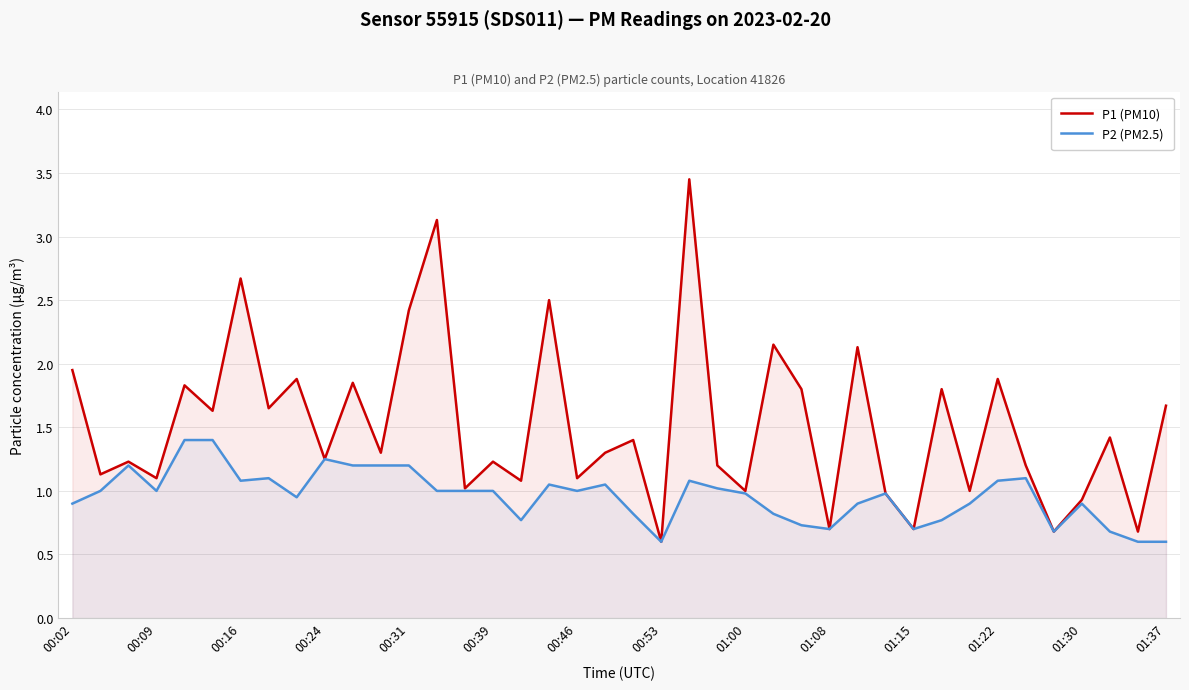

Rank the series at 00:39 from lowest to highest value.

P2 (PM2.5), P1 (PM10)